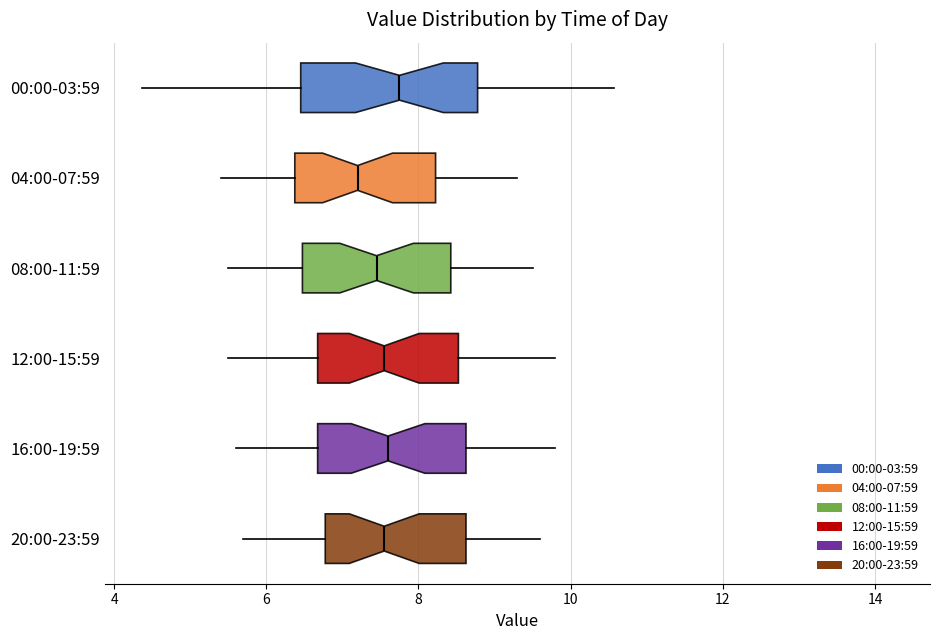

Comparing the boxes themselves (not the whiskers), which one is the widest?

00:00-03:59